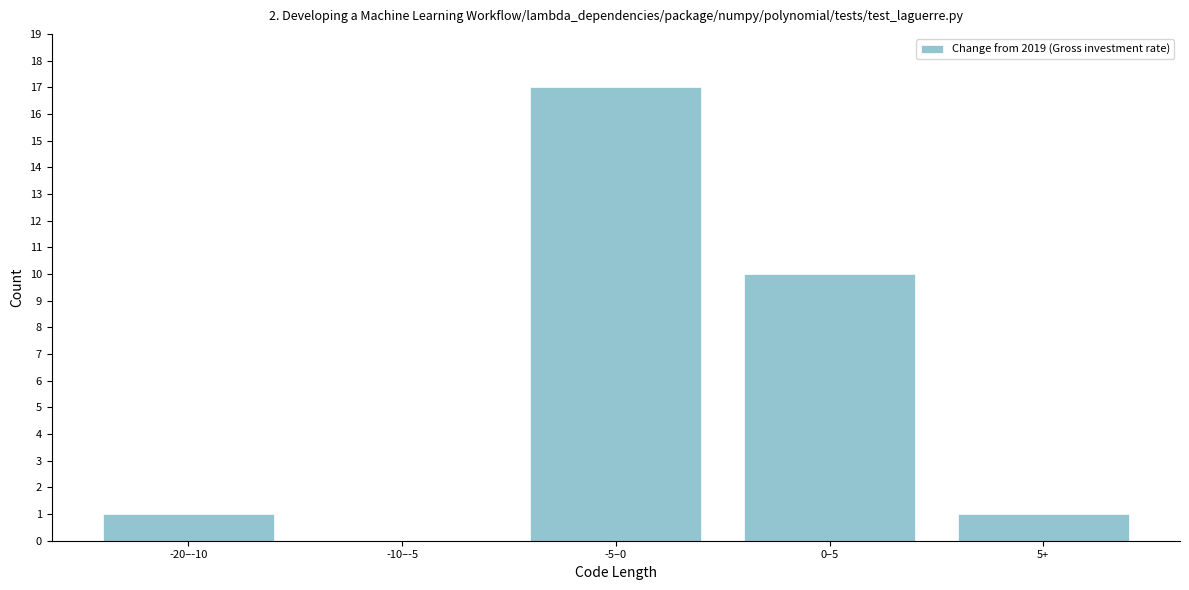

Reading left to right, transcribe all the data shown in this chart.

-20–-10=1	-10–-5=0	-5–0=17	0–5=10	5+=1